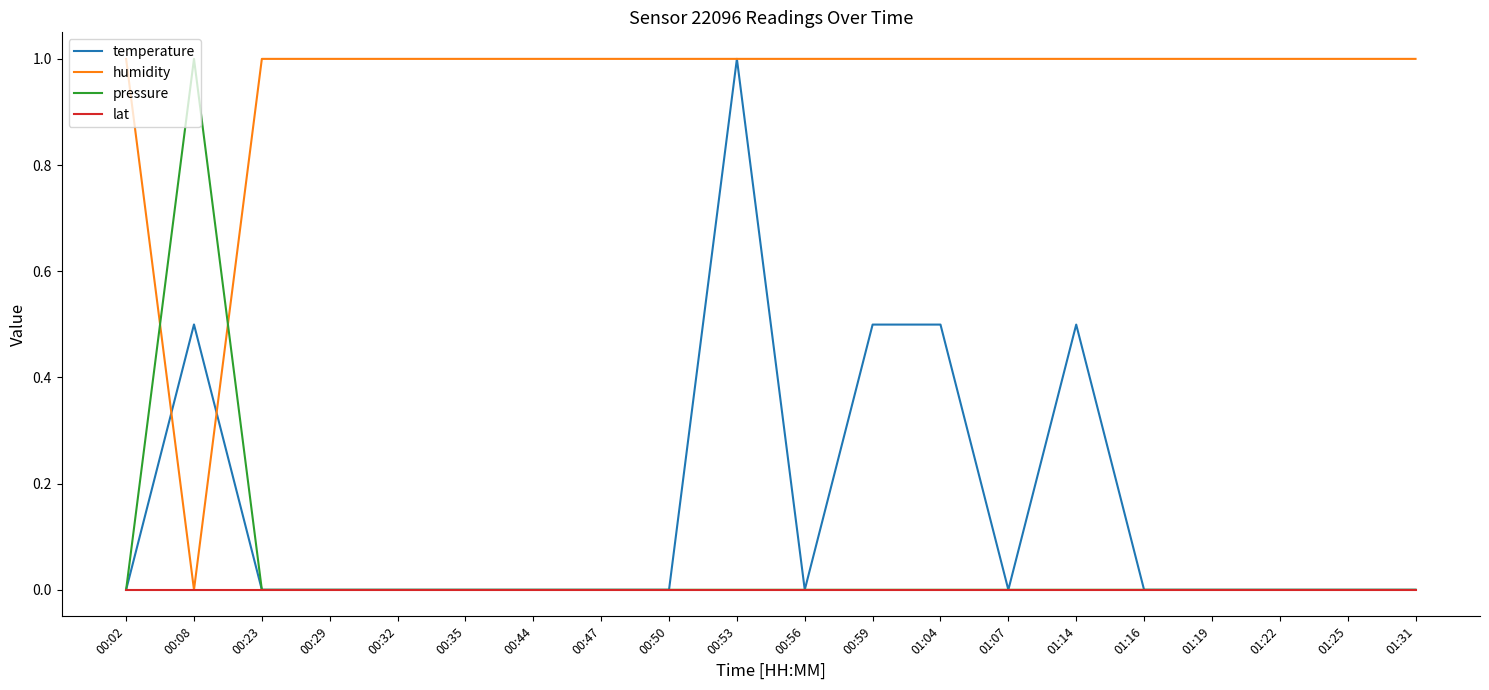

How many lines are shown in the chart?

4